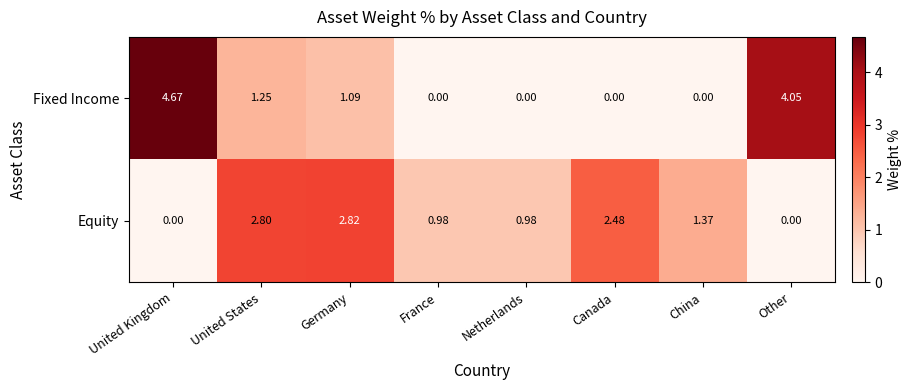

Which series changed the most between Germany and France?

Equity